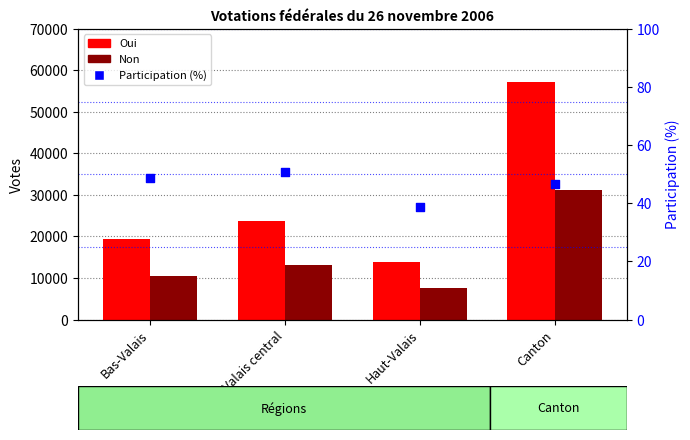

What is the total value across all series at Valais central?

36906.7